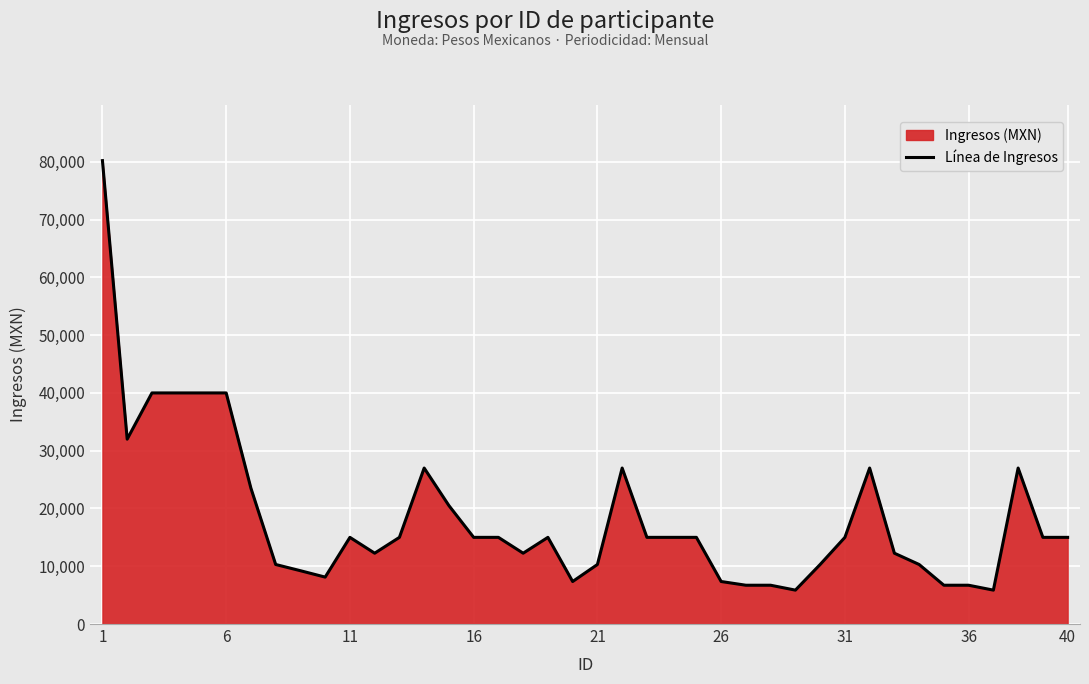

Approximately how many times larger is the value at 21 compared to 26?

1.4